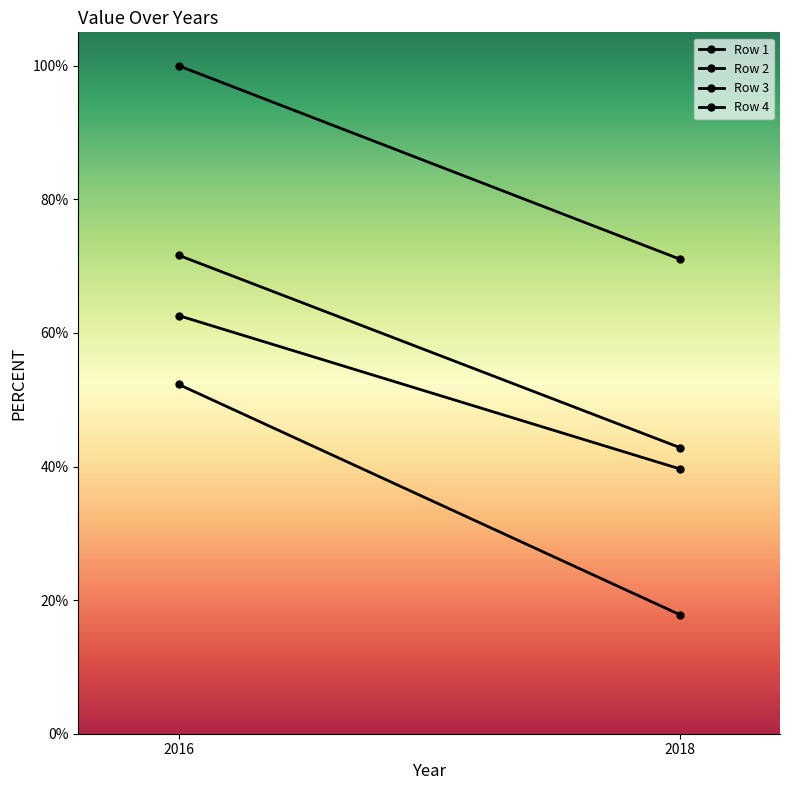

Which label corresponds to the smallest value in the chart?

2018